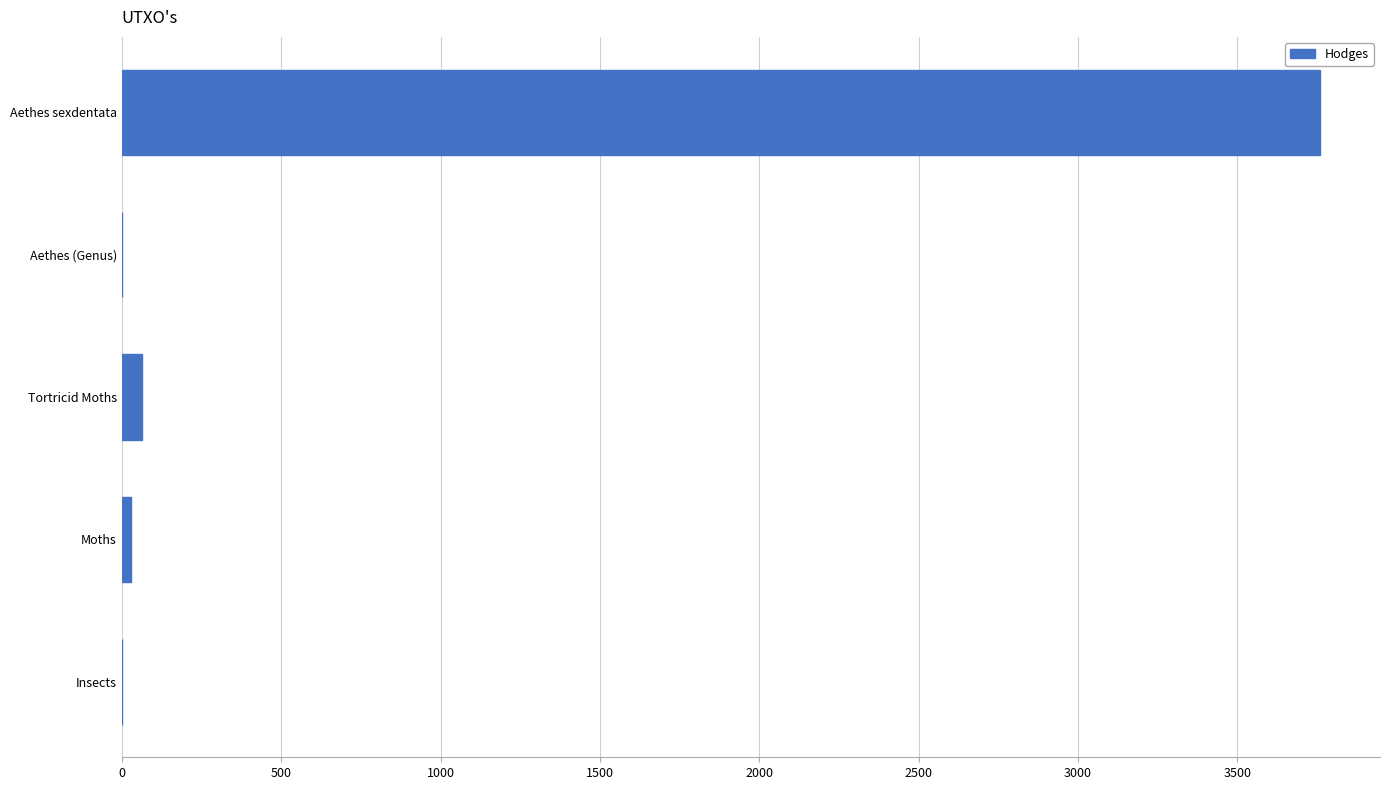

Reading bottom to top, extract all data points from this chart.

Insects=0.0	Moths=29.0	Tortricid Moths=62.1	Aethes (Genus)=0.0	Aethes sexdentata=3760.2